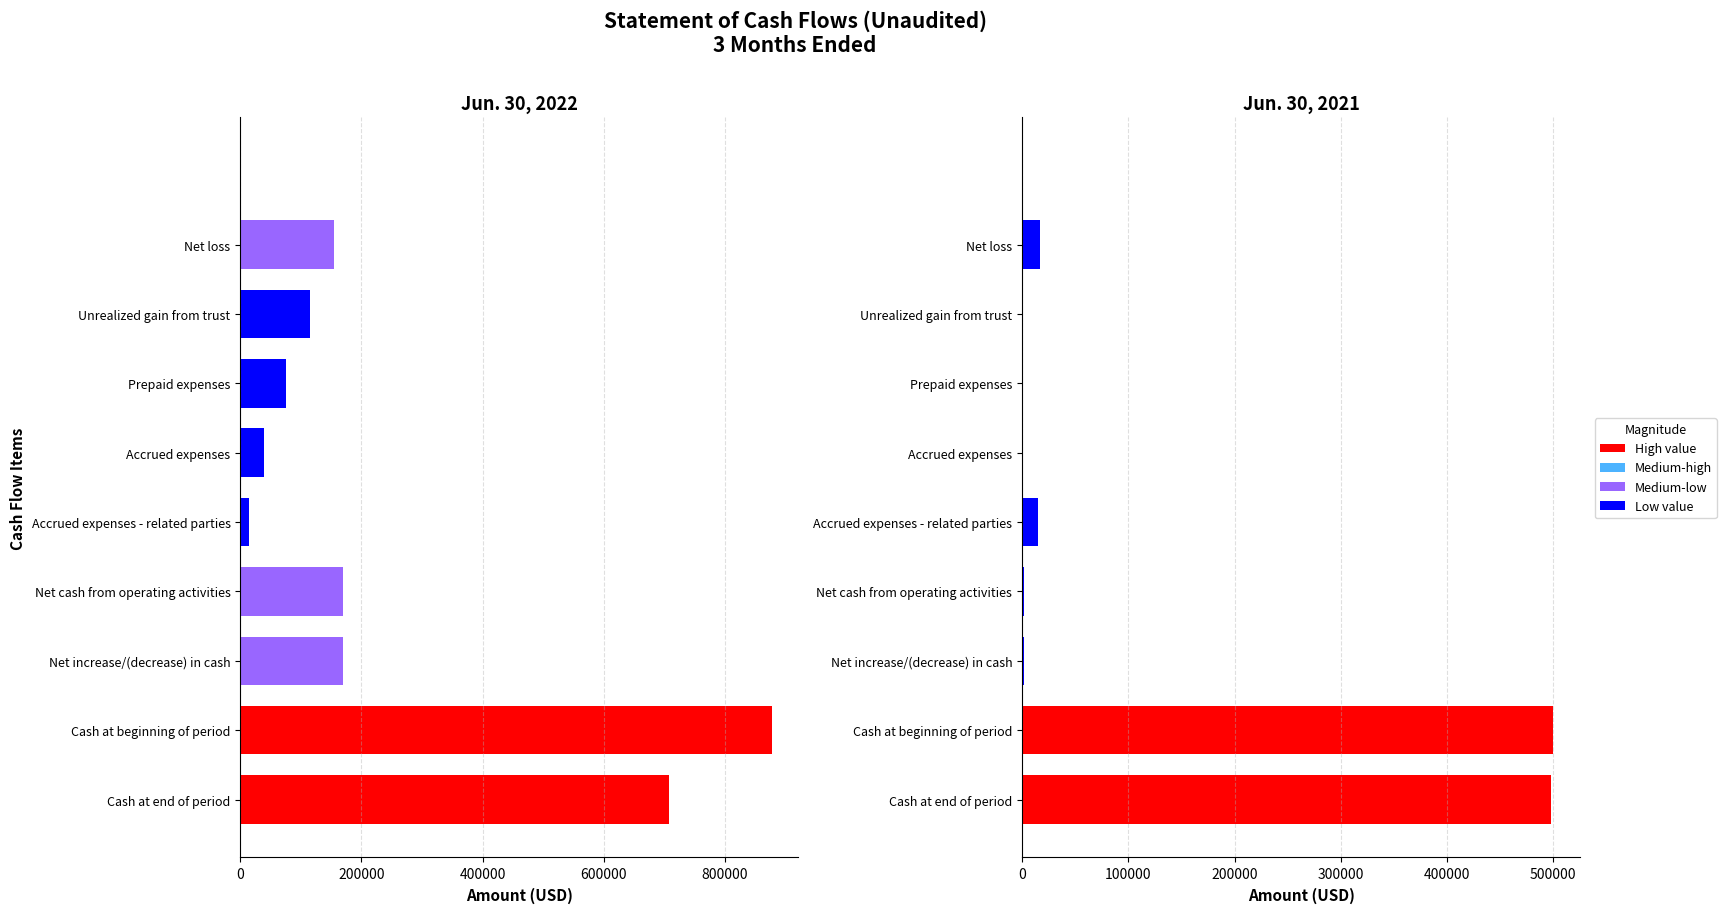

What is the value of the 5th bar from the left?

15000